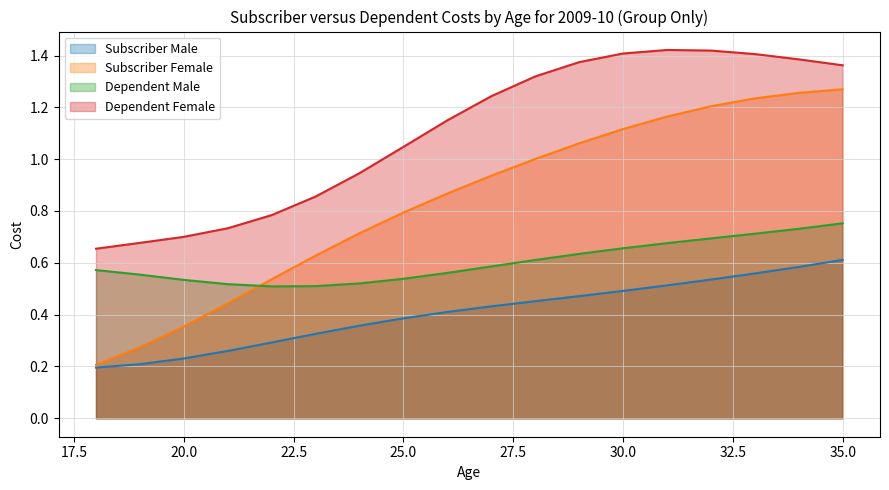

At which category is the sum across all series the highest?

35